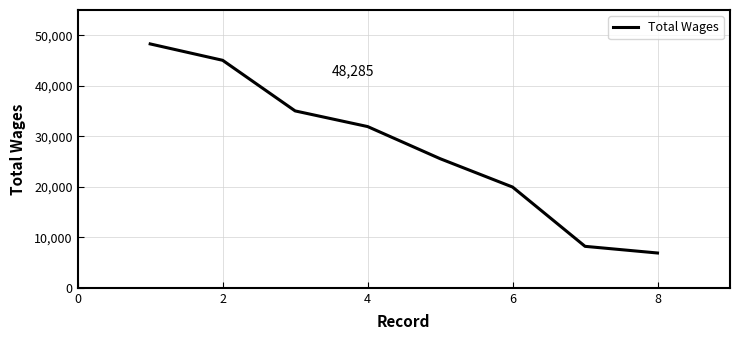

What is the minimum value shown in the chart?

6891